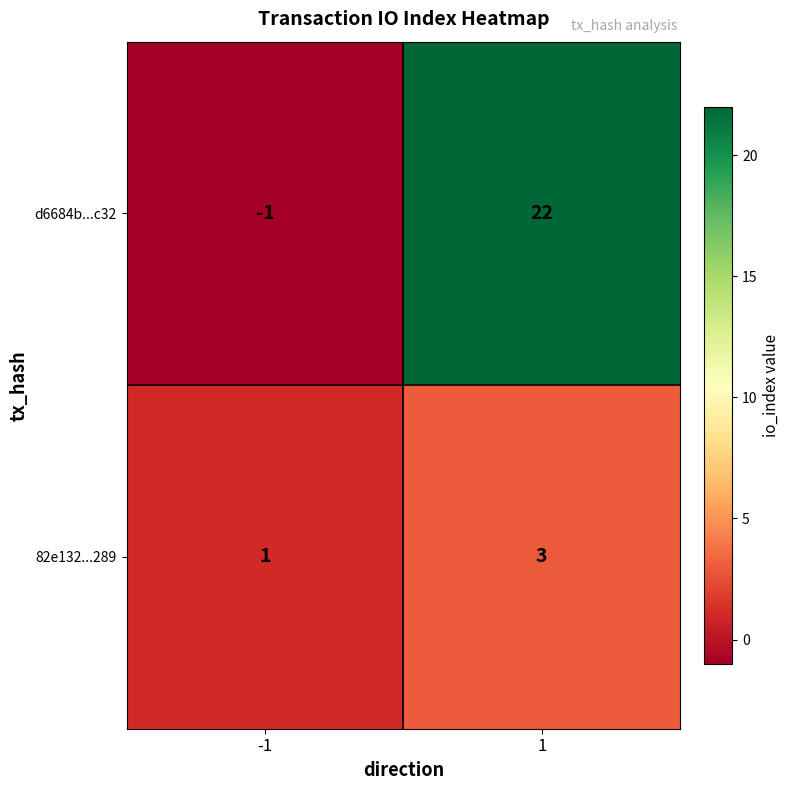

Is it true that d6684b...c32 equals 22 at 1?

True